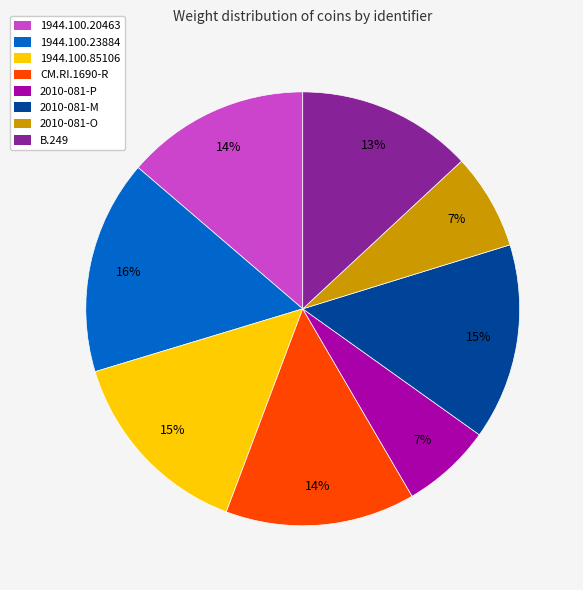

To the nearest percent, what percentage of the pie is 2010-081-O?

7%